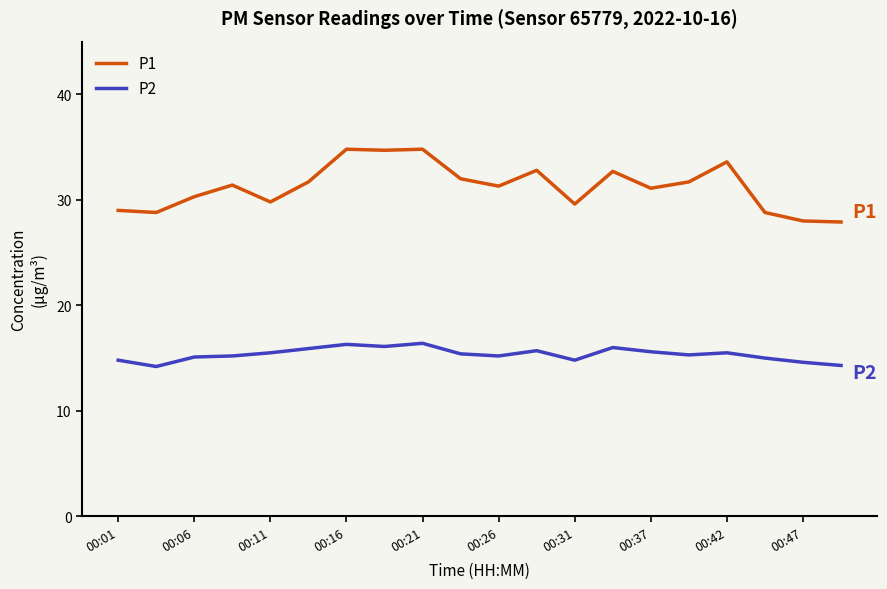

What is the average value of the P2 series?

15.3